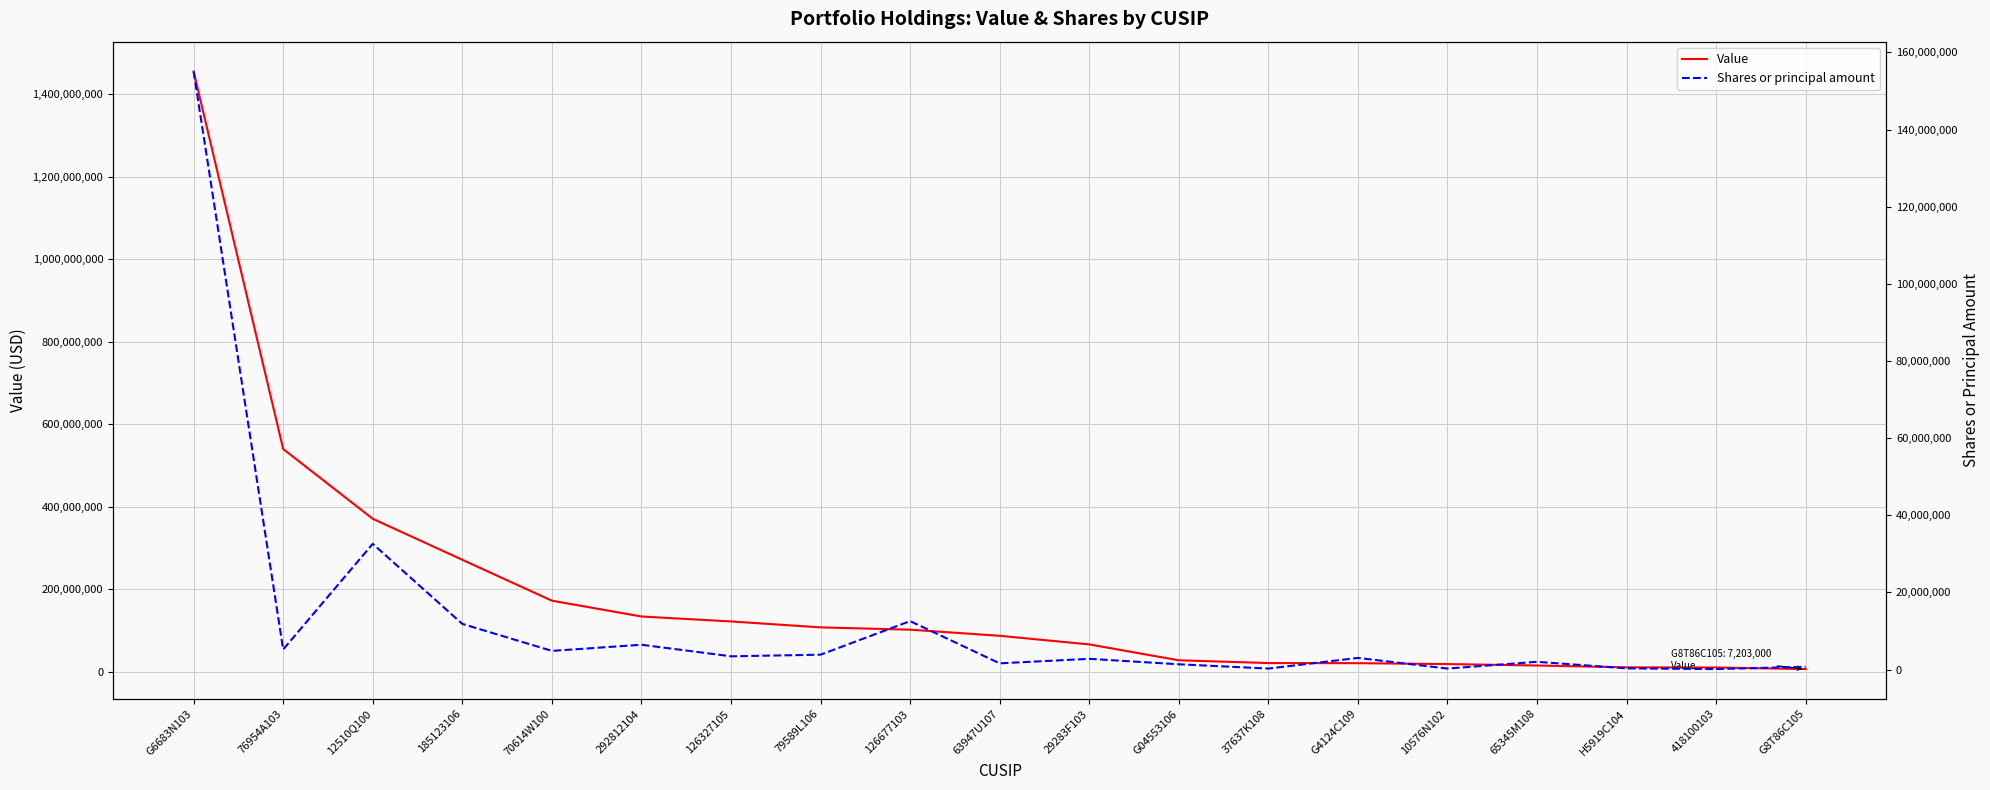

What is the sum of all Shares or principal amount values?

248100533